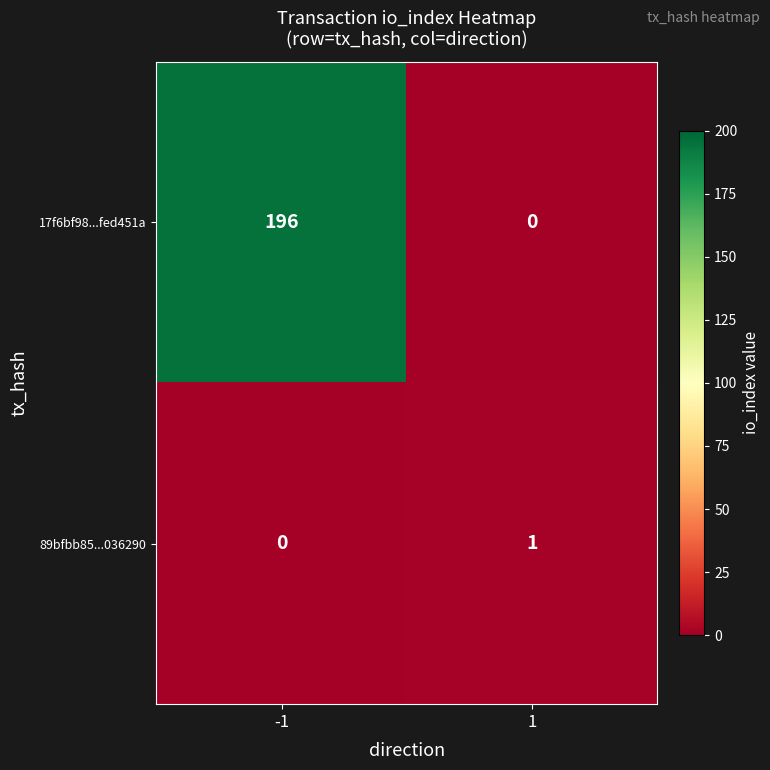

What is the average value of the 17f6bf98...fed451a series?

98